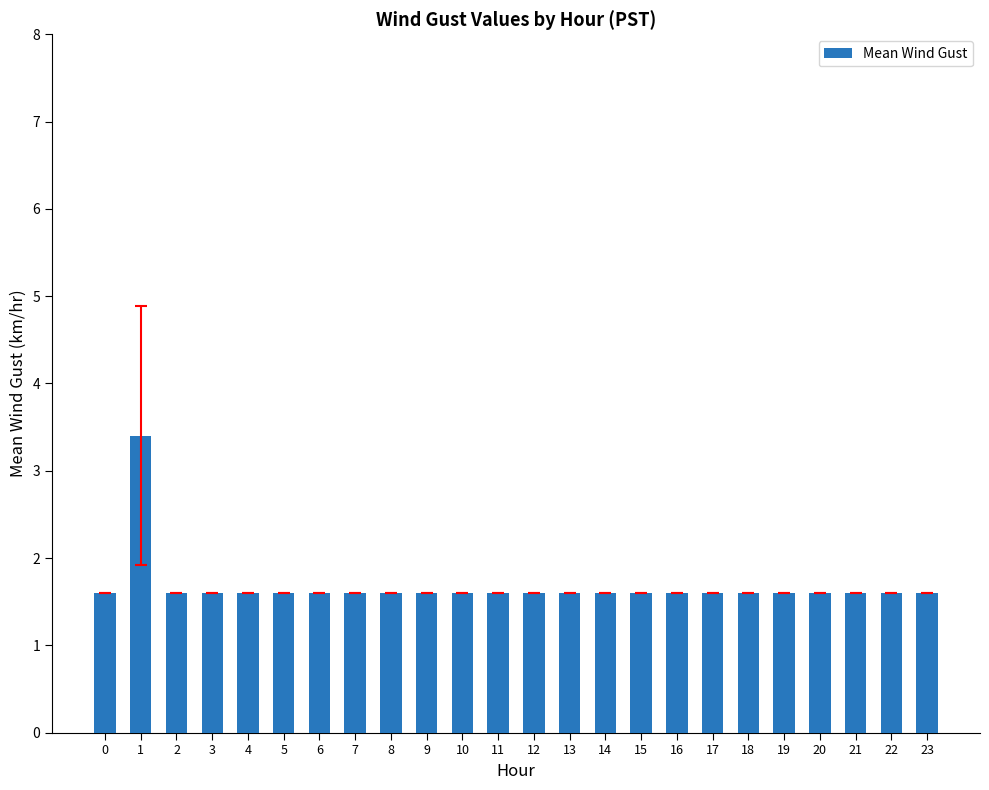

Reading left to right, transcribe all the data shown in this chart.

0=1.6	1=3.4	2=1.6	3=1.6	4=1.6	5=1.6	6=1.6	7=1.6	8=1.6	9=1.6	10=1.6	11=1.6	12=1.6	13=1.6	14=1.6	15=1.6	16=1.6	17=1.6	18=1.6	19=1.6	20=1.6	21=1.6	22=1.6	23=1.6